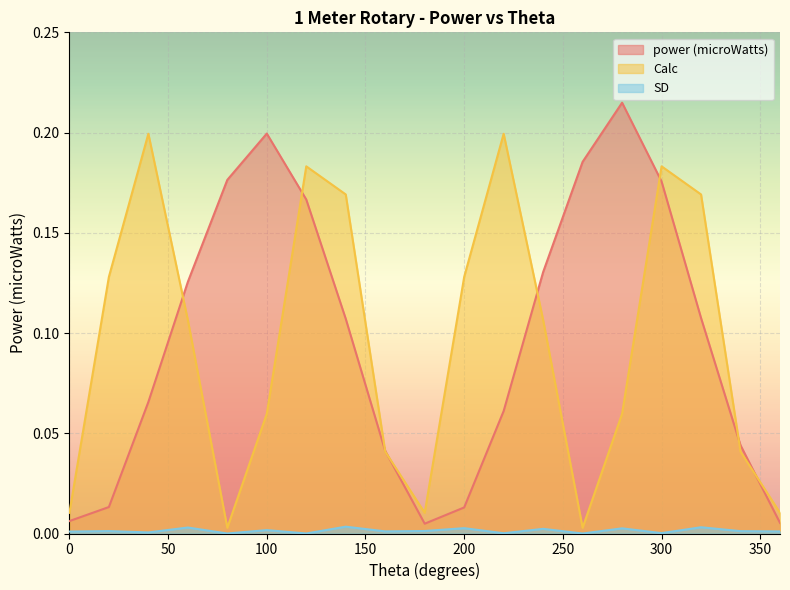

True or false: Calc and power (microWatts) cross at least once.

True